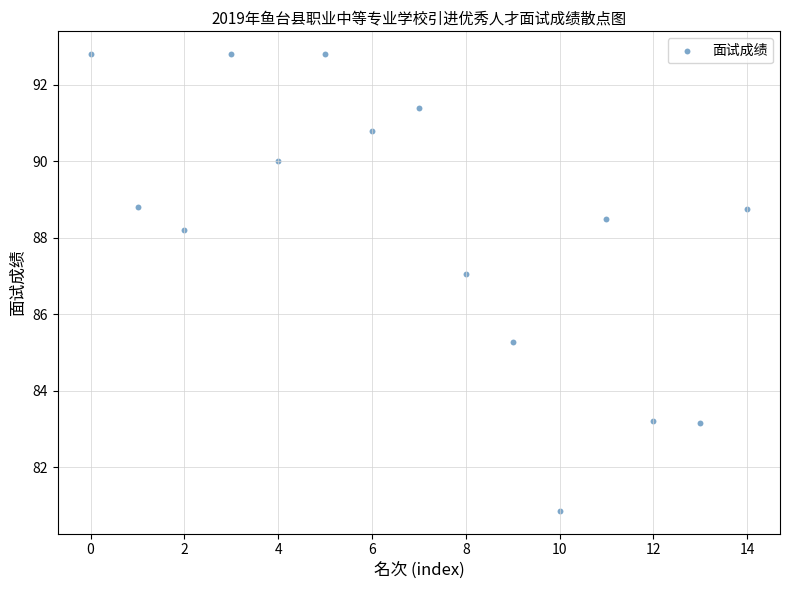

What Y value in the scatter plot is closest to 86?

85.3